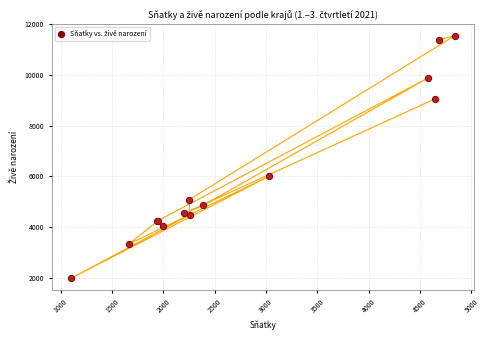

What Y value in the scatter plot is closest to 6764?

6005